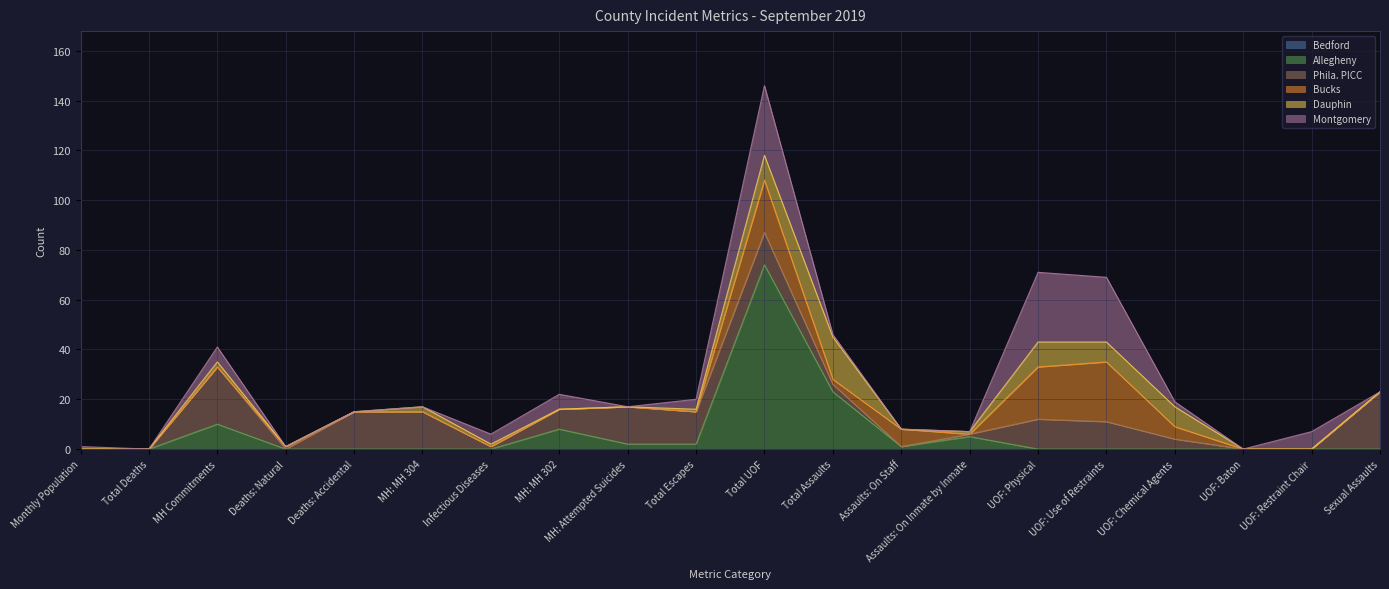

Does the chart display data point markers on the line(s)?

No